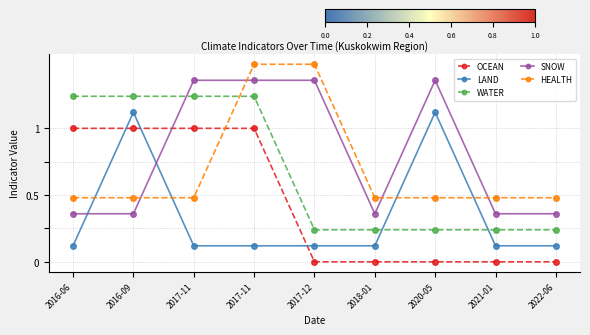

What is the value of the WATER point at the 7th from the left?

0.2